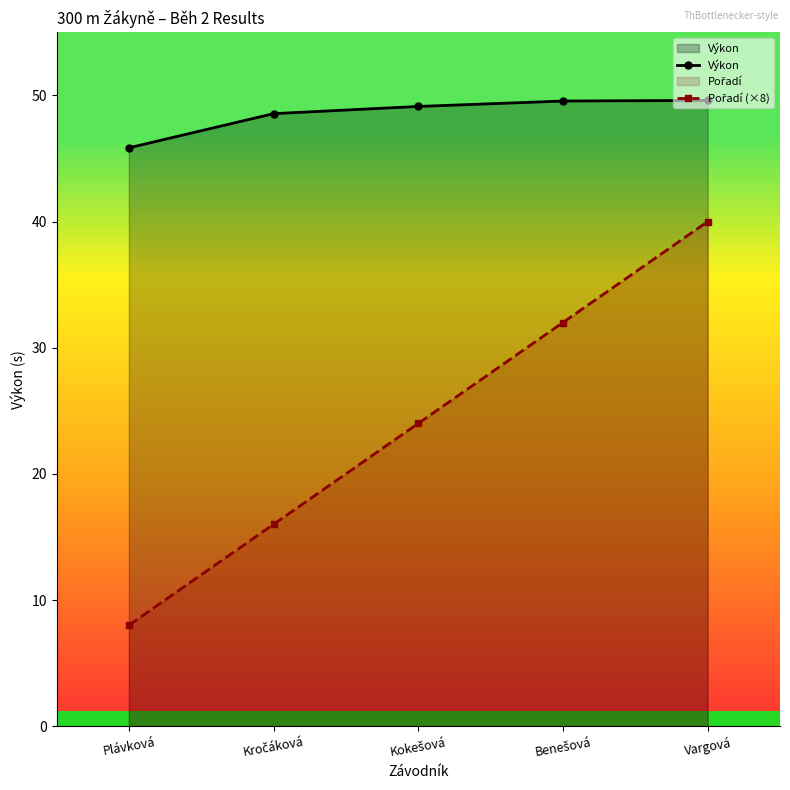

Reading right to left, what are all the values shown in this chart?

Výkon: Vargová=49.6	Benešová=49.6	Kokešová=49.1	Kročáková=48.6	Plávková=45.9
Pořadí (×8): Vargová=40.0	Benešová=32.0	Kokešová=24.0	Kročáková=16.0	Plávková=8.0